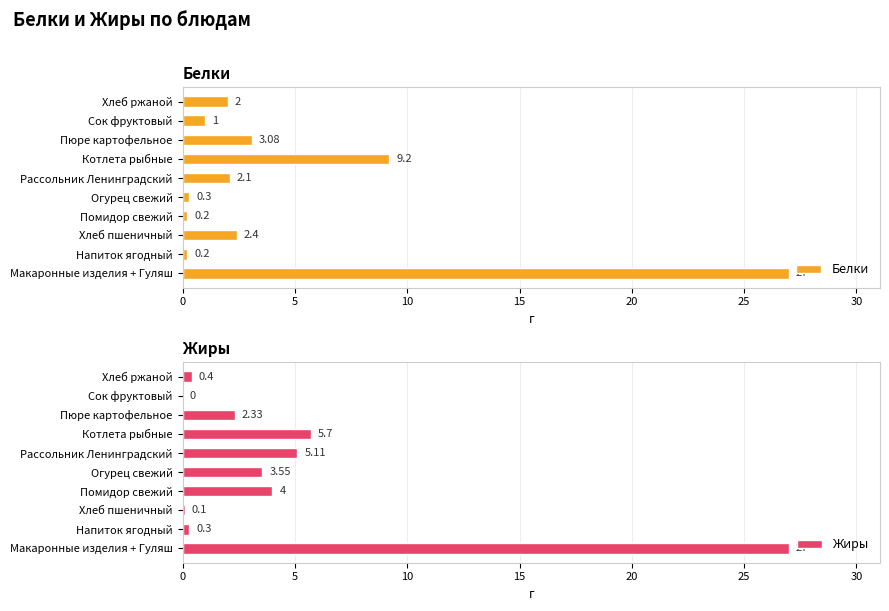

Reading left to right, transcribe all the data shown in this chart.

Белки: 27.0	0.2	2.4	0.2	0.3	2.1	9.2	3.1	1.0	2.0
Жиры: 27.0	0.3	0.1	4.0	3.5	5.1	5.7	2.3	0.0	0.4